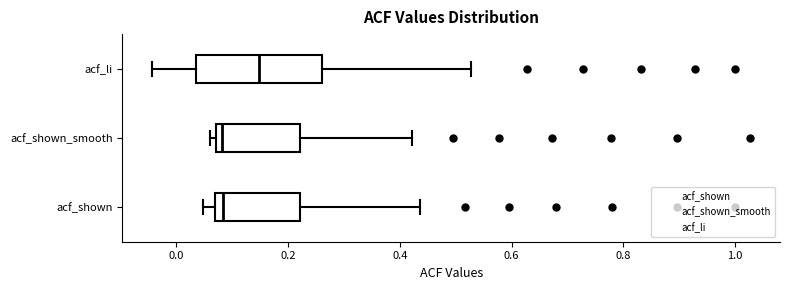

Which box's median line is the furthest to the right?

acf_li